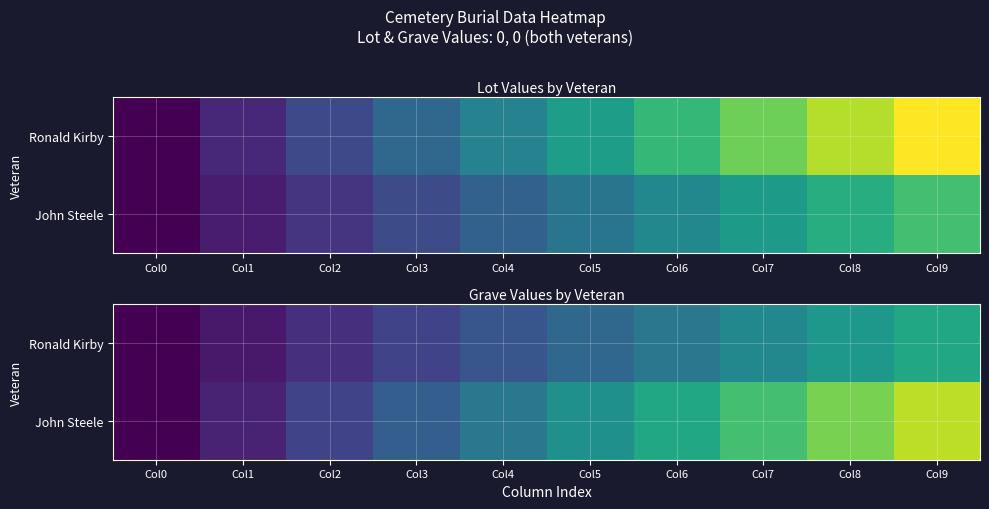

The John Steele series shows 0.4 at Col0. True or false?

False